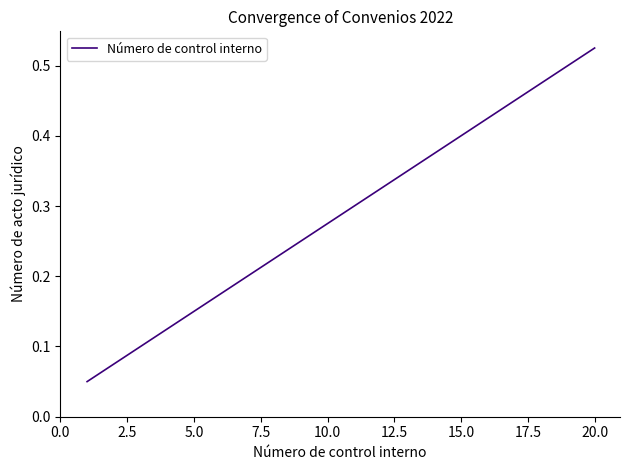

Reading left to right, what are all the values shown in this chart?

0.1	0.1	0.1	0.1	0.1	0.2	0.2	0.2	0.2	0.3	0.3	0.3	0.3	0.4	0.4	0.4	0.5	0.5	0.5	0.5